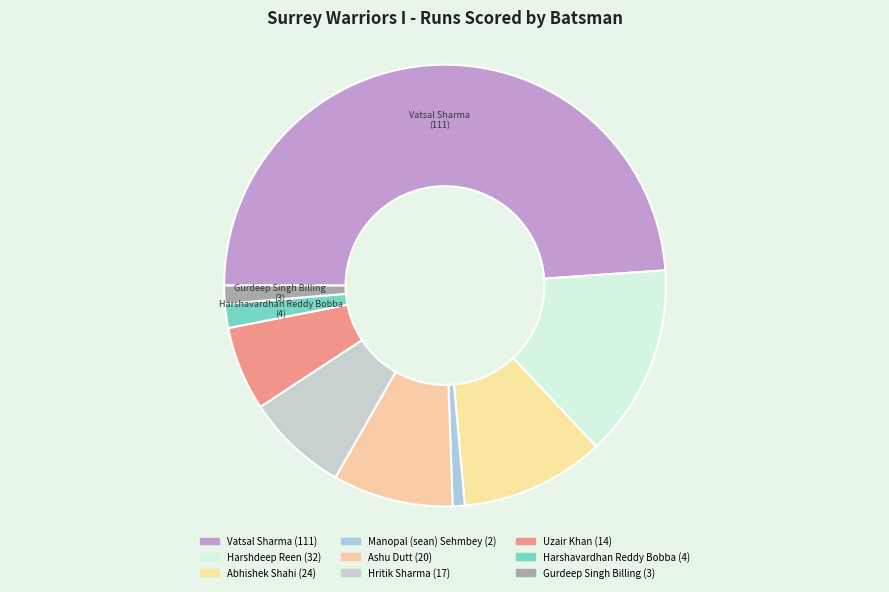

Count the number of slices in the pie.

9